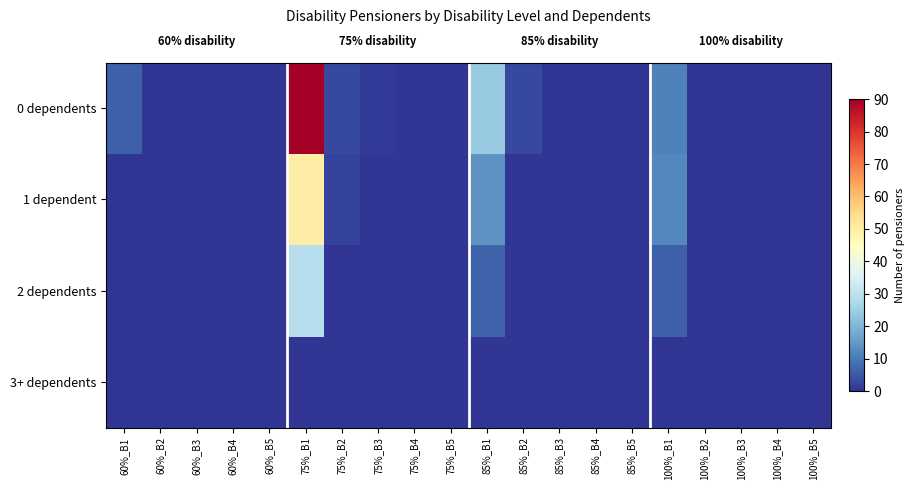

At which category does the chart reach its minimum across all series?

60%_B2